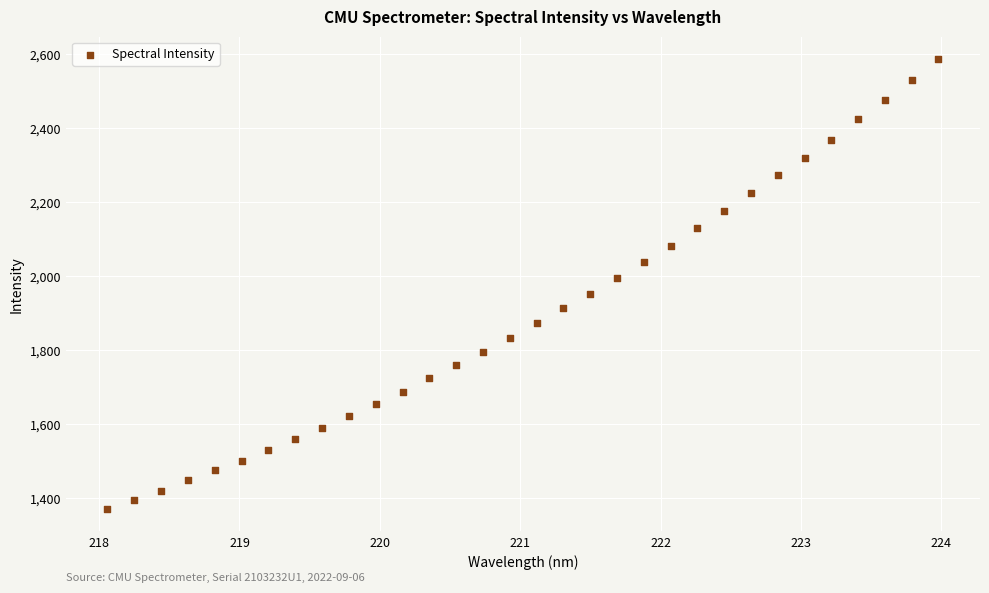

What is the range of Y values (max minus min)?

1216.0